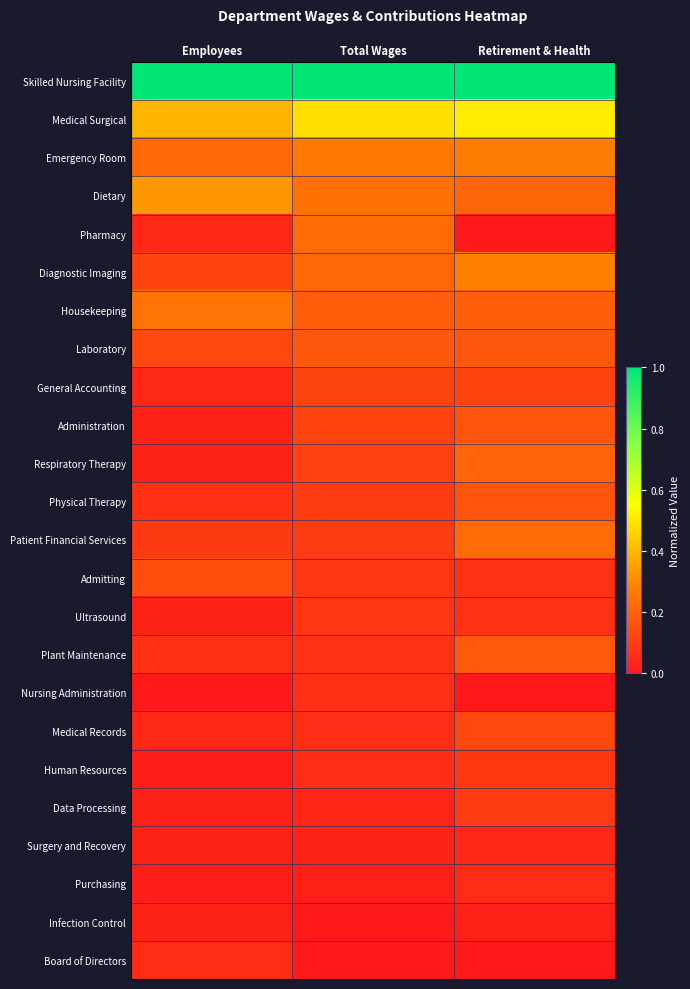

Rank the series by their maximum value, from highest to lowest.

Skilled Nursing Facility, Medical Surgical, Dietary, Diagnostic Imaging, Emergency Room, Housekeeping, Patient Financial Services, Pharmacy, Respiratory Therapy, Plant Maintenance, Laboratory, Administration, Physical Therapy, Admitting, Medical Records, General Accounting, Data Processing, Human Resources, Ultrasound, Nursing Administration, Board of Directors, Purchasing, Surgery and Recovery, Infection Control